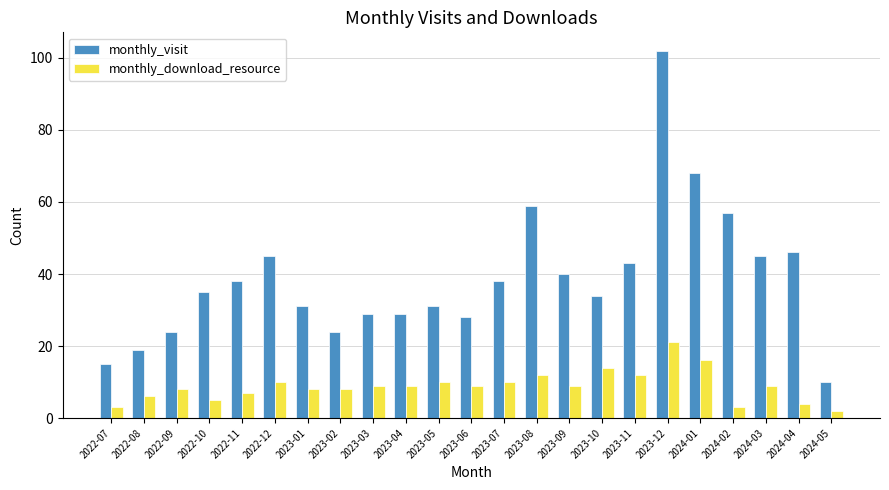

Which series has the largest total across all categories?

monthly_visit